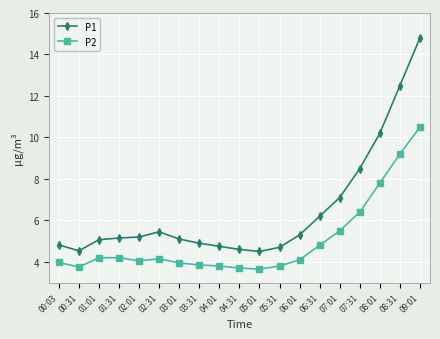

List the series in order of their peak value, lowest first.

P2, P1